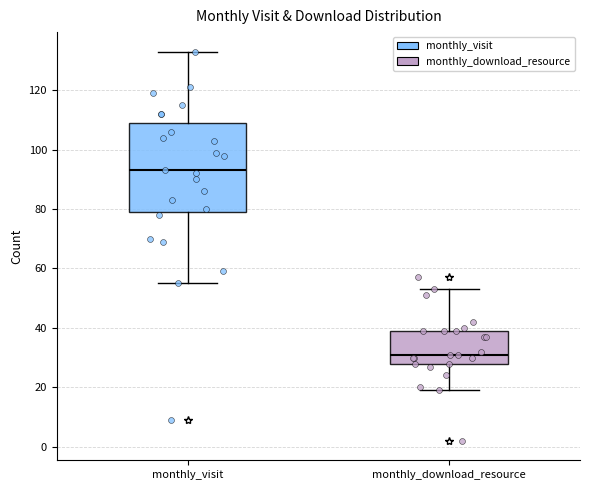

Comparing the boxes themselves (not the whiskers), which one is the tallest?

monthly_visit